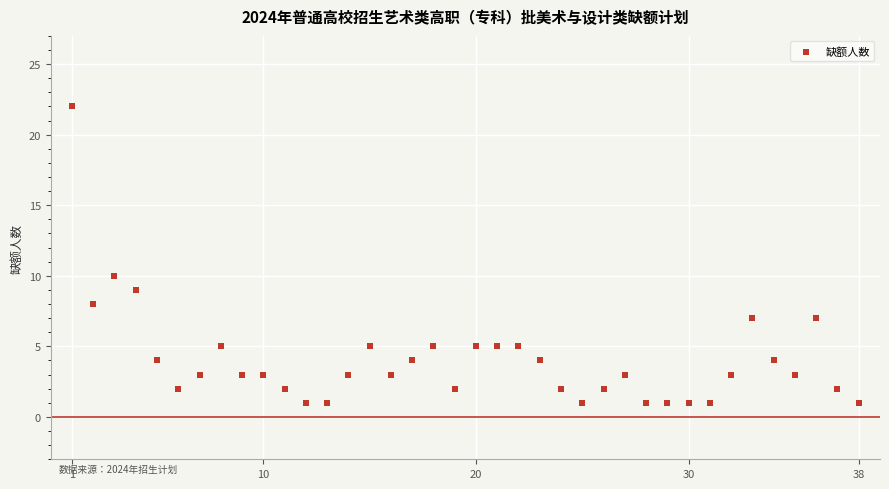

What Y value in the scatter plot is closest to 11?

10